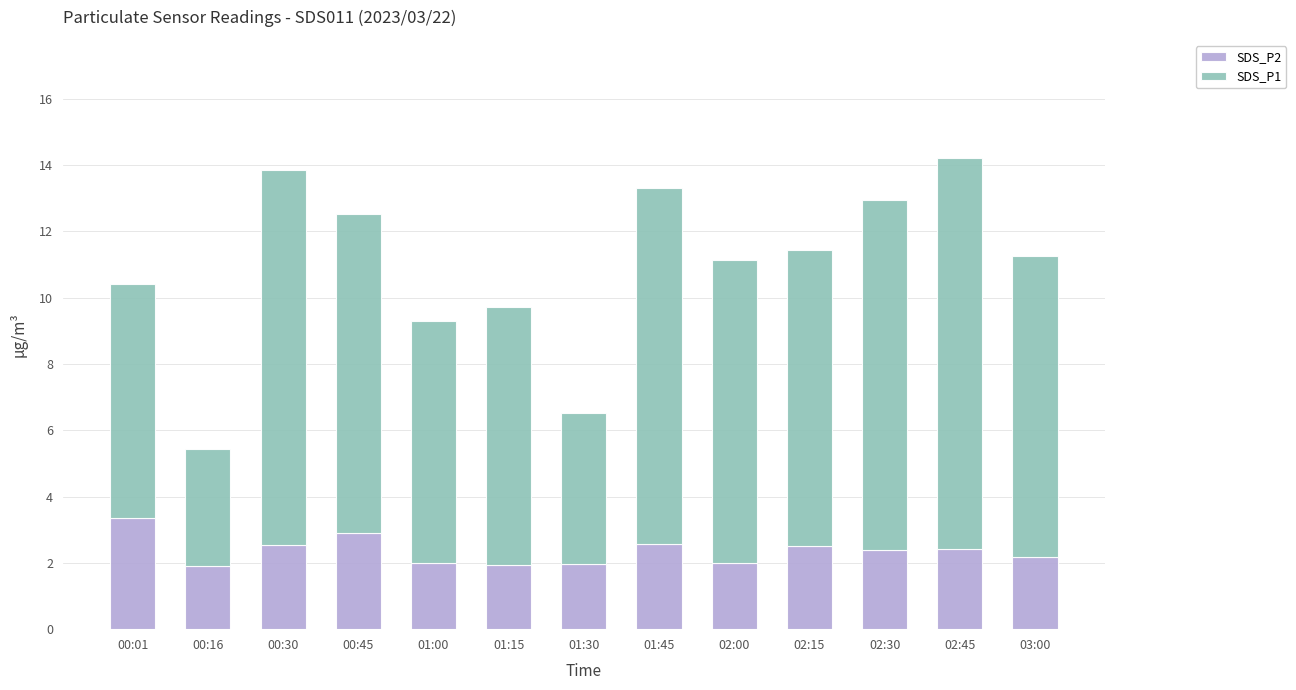

What is the total value across all series at 00:30?

13.9